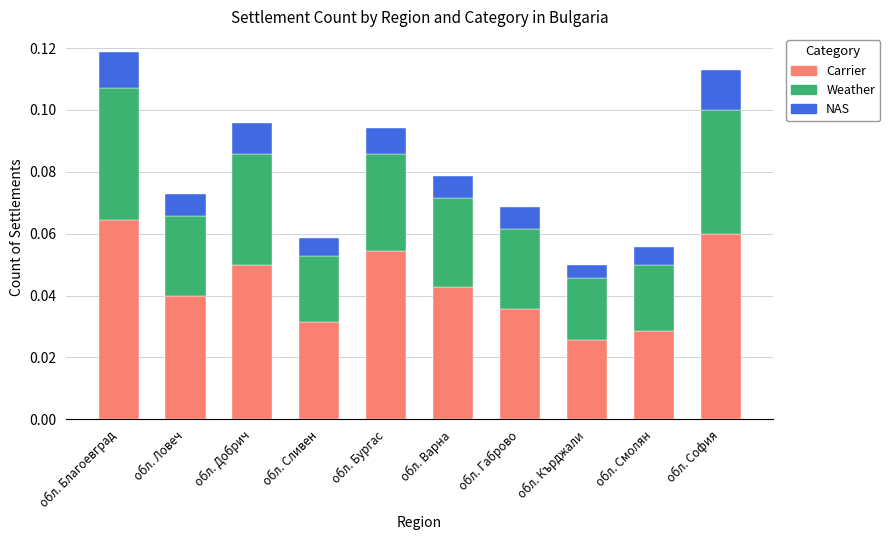

Rank the categories by Carrier value from lowest to highest.

обл. Кърджали, обл. Смолян, обл. Сливен, обл. Габрово, обл. Ловеч, обл. Варна, обл. Добрич, обл. Бургас, обл. София, обл. Благоевград